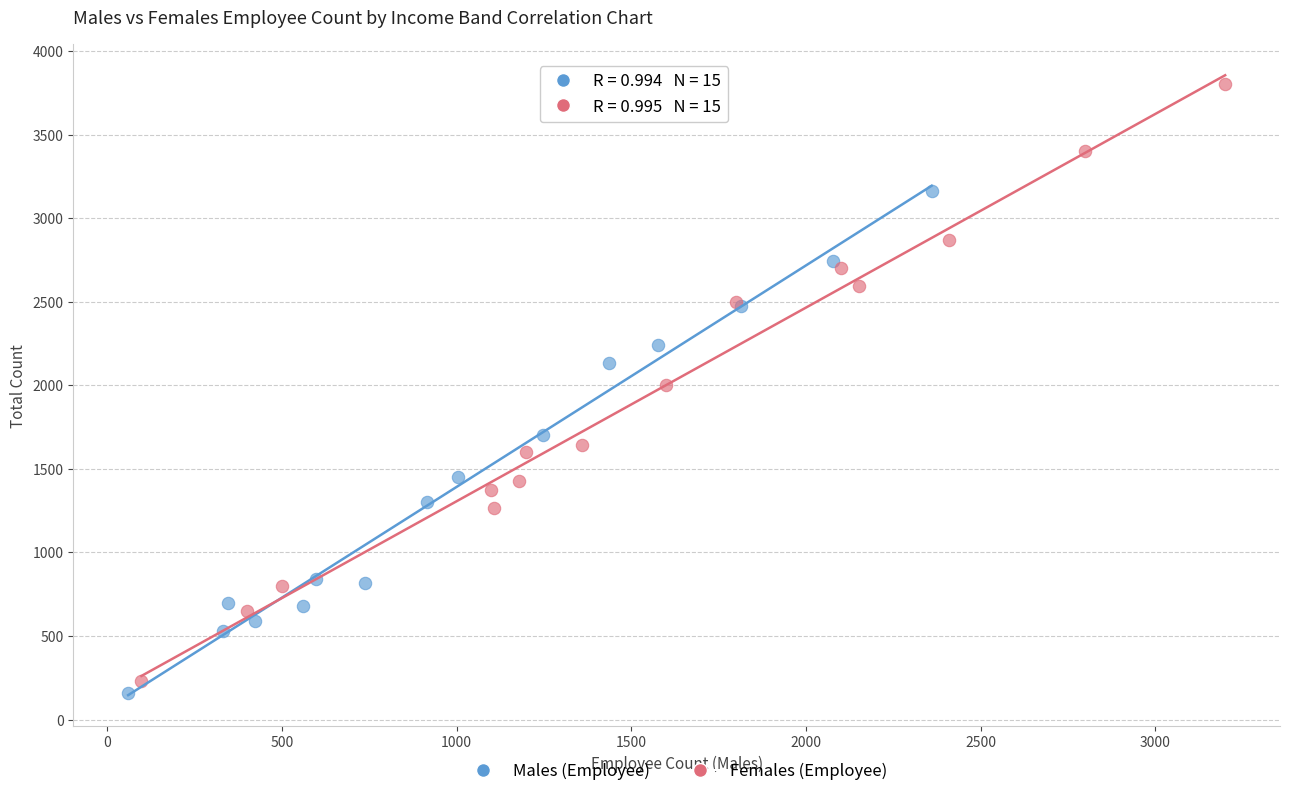

Which series has the largest Y range (max minus min)?

Females (Employee)